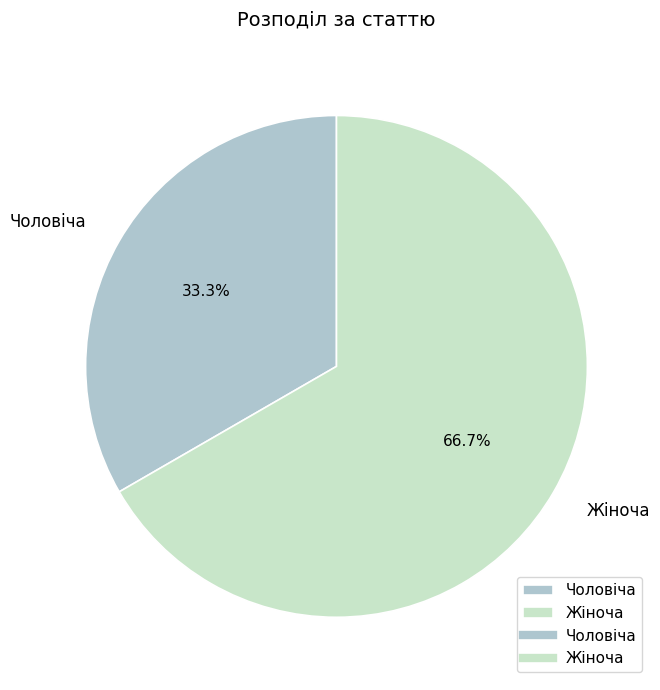

Which has a higher value, Чоловіча or Жіноча?

Жіноча